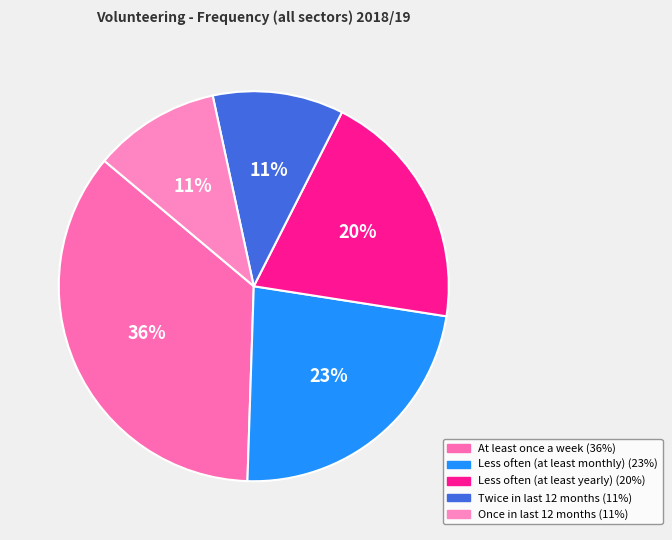

How many segments does this pie chart have?

5